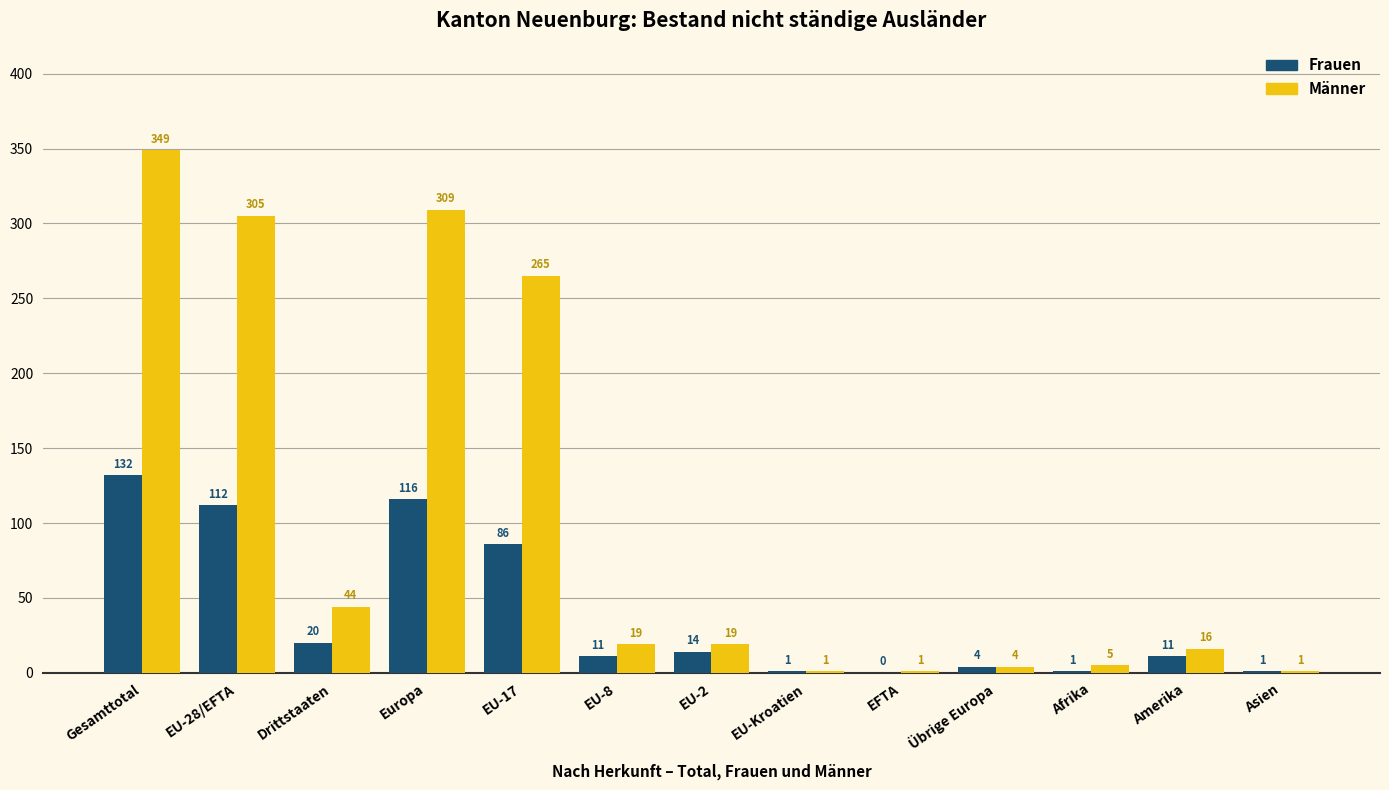

What is the maximum value for Männer?

349